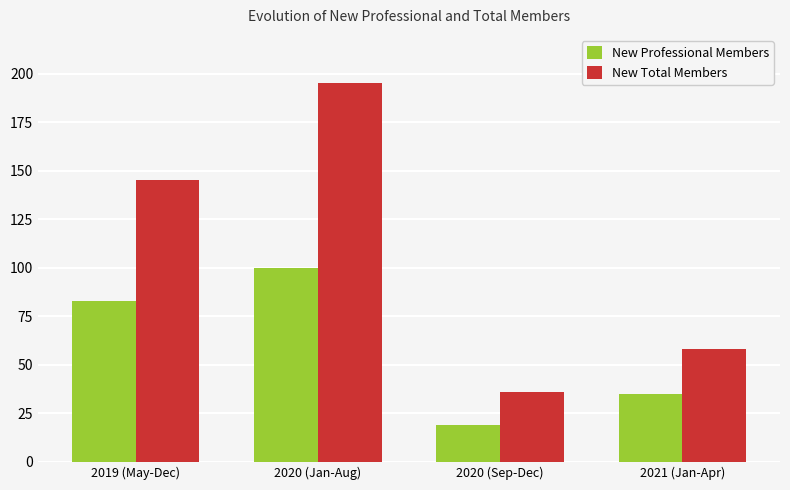

How many values in the New Professional Members series are below 83?

2